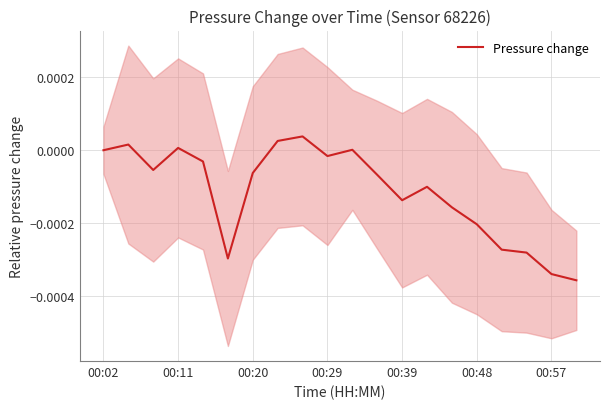

What is the label of the 3rd point from the left?

00:20